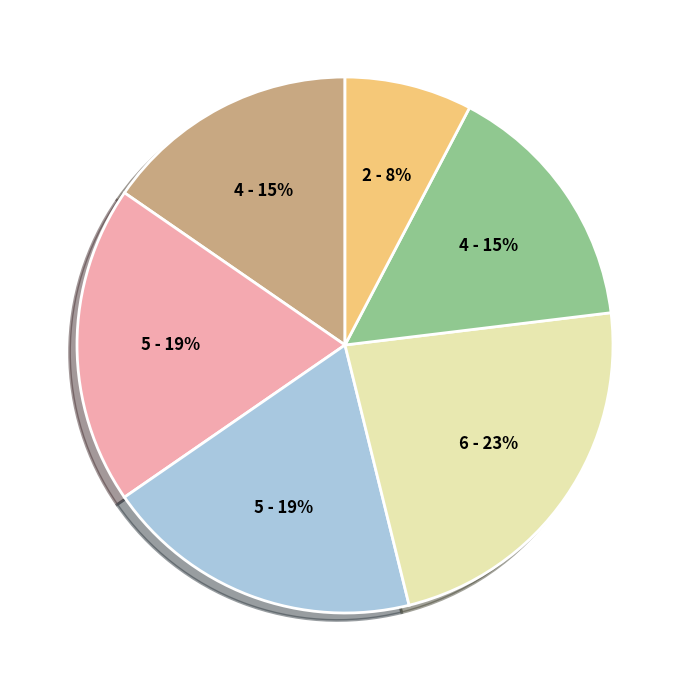

To the nearest percent, what is the difference between the largest and smallest slice percentages?

15%